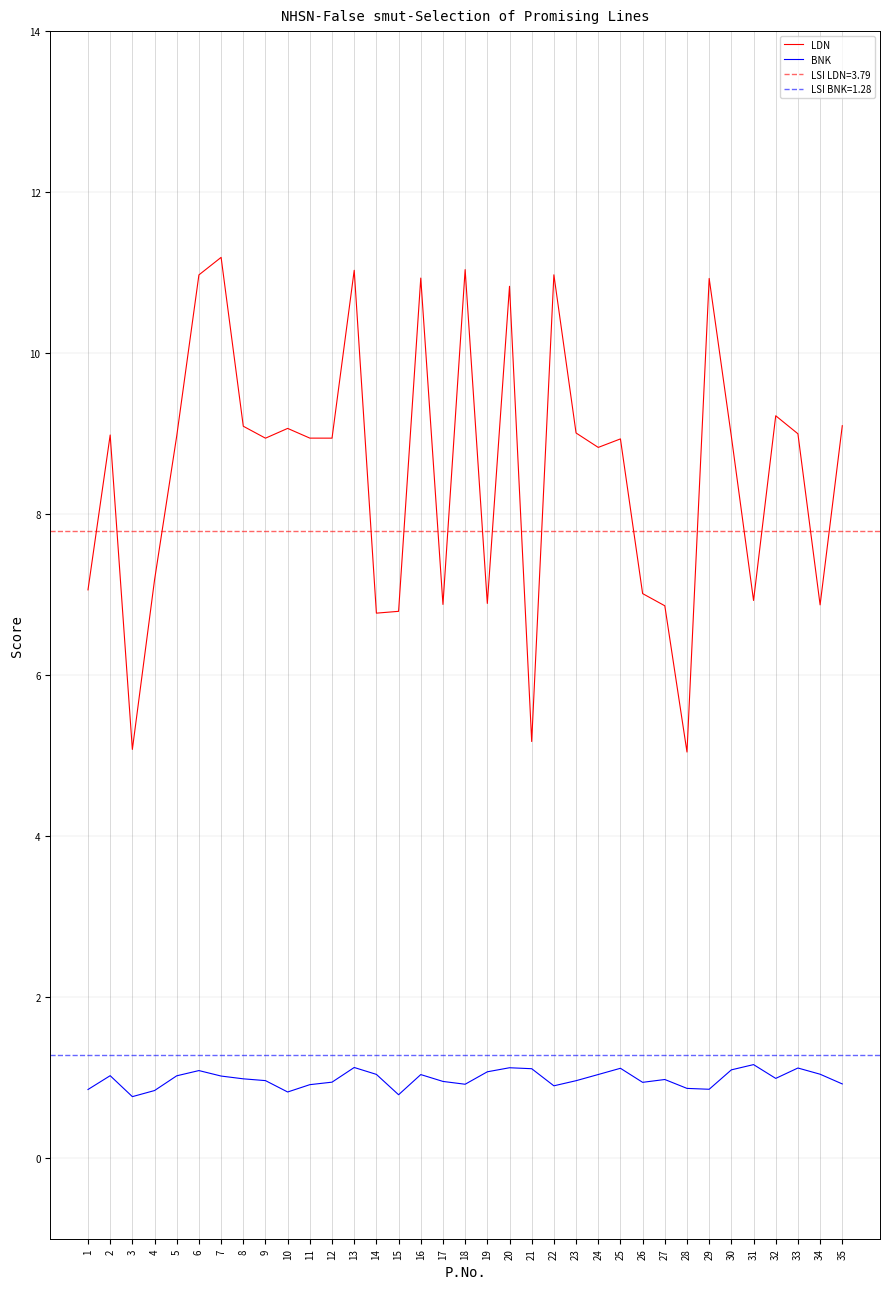

Does the chart have visible grid lines?

Yes